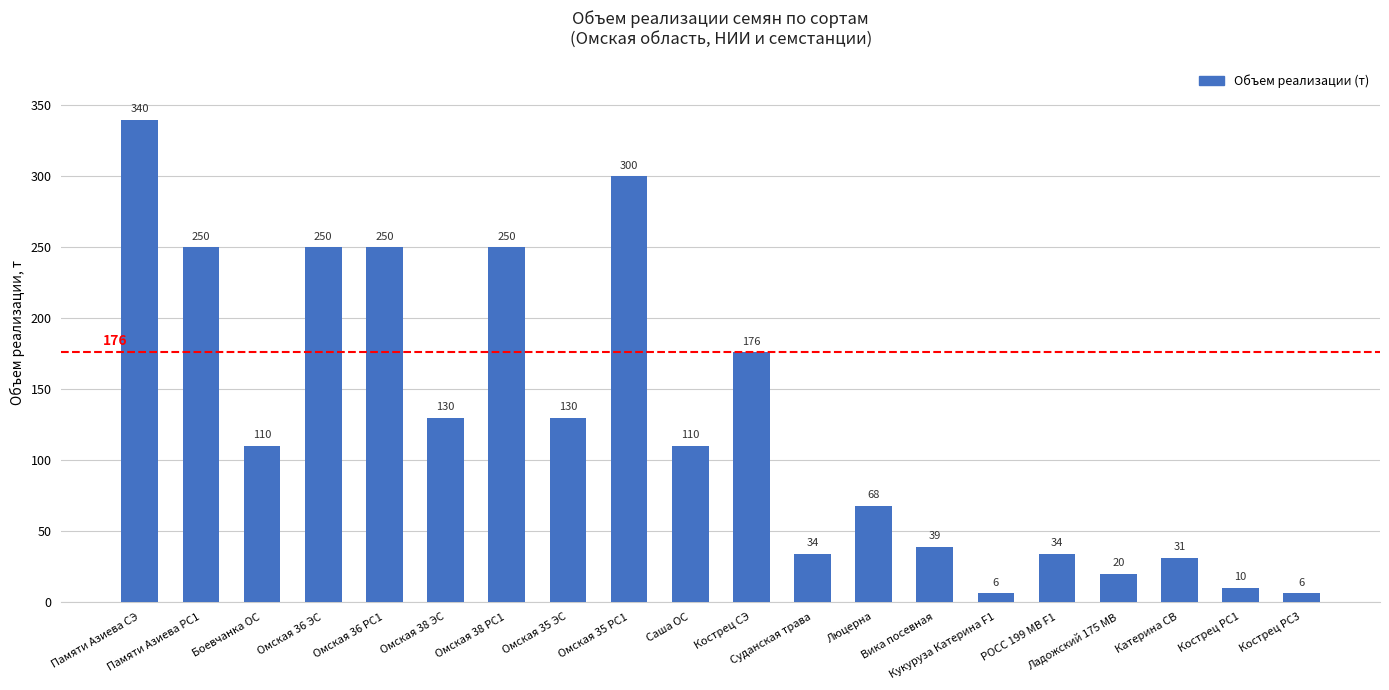

What is the difference between the second highest and second lowest values?

294